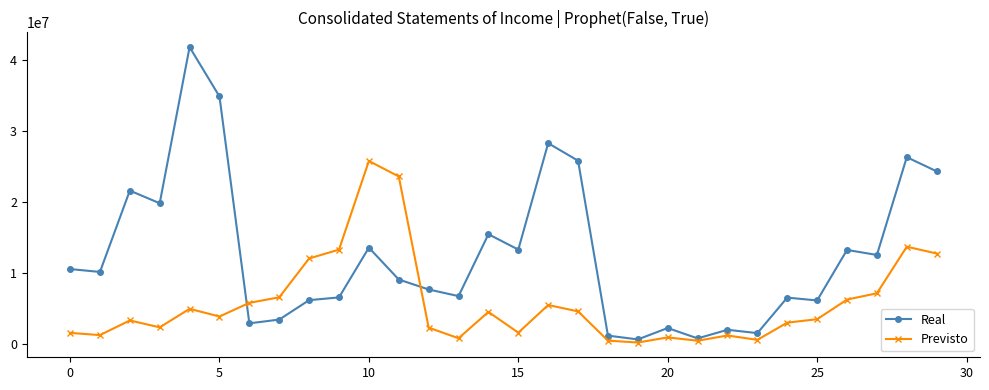

Which series has the largest total across all categories?

Real